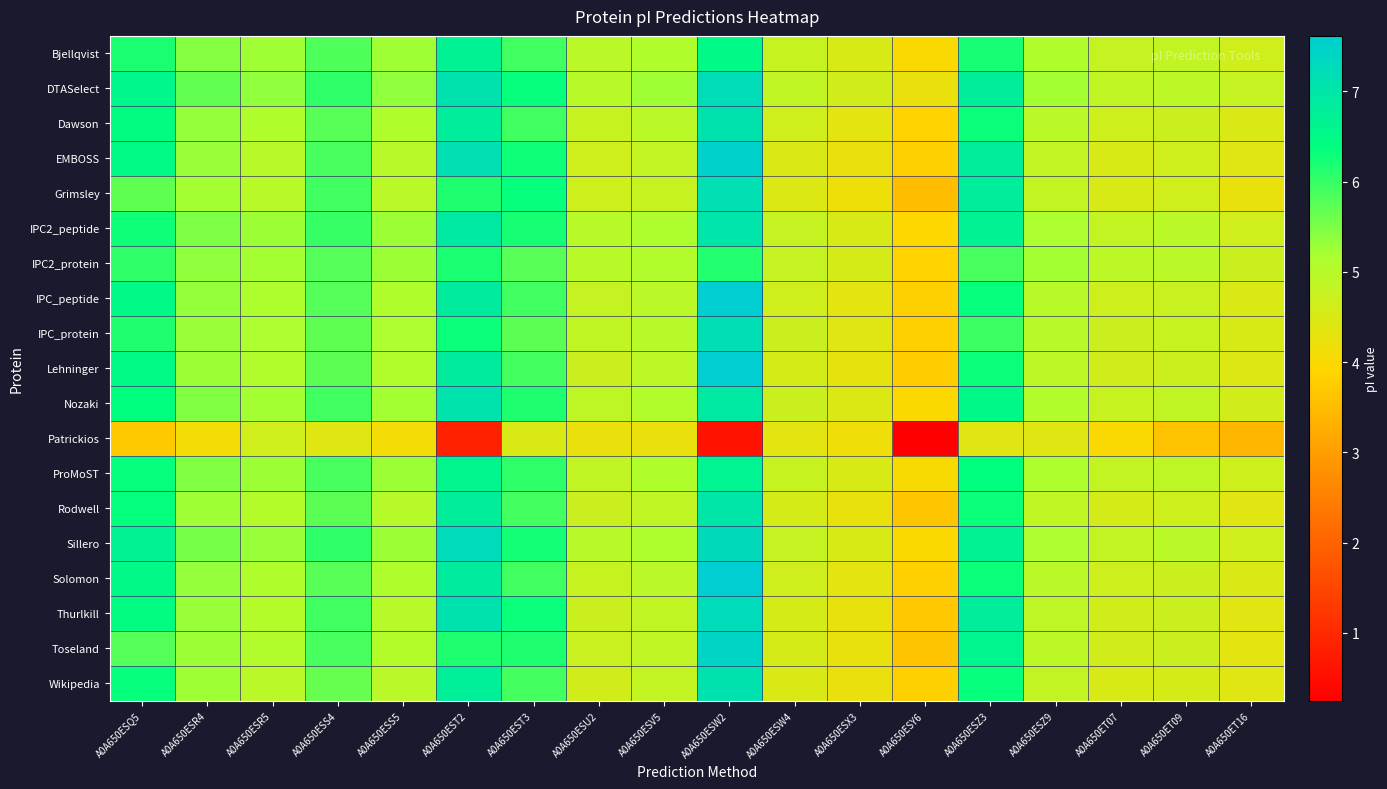

Reading left to right, what are all the values shown in this chart?

Bjellqvist: A0A650ESQ5=6.2	A0A650ESR4=5.4	A0A650ESR5=5.2	A0A650ESS4=5.8	A0A650ESS5=5.2	A0A650EST2=6.7	A0A650EST3=5.9	A0A650ESU2=5.0	A0A650ESV5=5.1	A0A650ESW2=6.5	A0A650ESW4=4.8	A0A650ESX3=4.5	A0A650ESY6=4.0	A0A650ESZ3=6.2	A0A650ESZ9=5.1	A0A650ET07=4.8	A0A650ET09=4.9	A0A650ET16=4.6
DTASelect: A0A650ESQ5=6.6	A0A650ESR4=5.7	A0A650ESR5=5.3	A0A650ESS4=6.0	A0A650ESS5=5.3	A0A650EST2=7.1	A0A650EST3=6.3	A0A650ESU2=5.0	A0A650ESV5=5.2	A0A650ESW2=7.2	A0A650ESW4=4.9	A0A650ESX3=4.6	A0A650ESY6=4.2	A0A650ESZ3=6.8	A0A650ESZ9=5.2	A0A650ET07=4.9	A0A650ET09=4.9	A0A650ET16=4.8
Dawson: A0A650ESQ5=6.4	A0A650ESR4=5.3	A0A650ESR5=5.1	A0A650ESS4=5.8	A0A650ESS5=5.1	A0A650EST2=6.8	A0A650EST3=5.9	A0A650ESU2=4.8	A0A650ESV5=5.0	A0A650ESW2=7.1	A0A650ESW4=4.6	A0A650ESX3=4.4	A0A650ESY6=3.8	A0A650ESZ3=6.3	A0A650ESZ9=5.0	A0A650ET07=4.7	A0A650ET09=4.7	A0A650ET16=4.5
EMBOSS: A0A650ESQ5=6.5	A0A650ESR4=5.3	A0A650ESR5=5.0	A0A650ESS4=5.9	A0A650ESS5=5.0	A0A650EST2=7.1	A0A650EST3=6.3	A0A650ESU2=4.6	A0A650ESV5=4.9	A0A650ESW2=7.5	A0A650ESW4=4.5	A0A650ESX3=4.2	A0A650ESY6=3.8	A0A650ESZ3=6.8	A0A650ESZ9=4.9	A0A650ET07=4.5	A0A650ET09=4.6	A0A650ET16=4.4
Grimsley: A0A650ESQ5=5.7	A0A650ESR4=5.2	A0A650ESR5=5.0	A0A650ESS4=5.9	A0A650ESS5=4.9	A0A650EST2=6.2	A0A650EST3=6.3	A0A650ESU2=4.7	A0A650ESV5=4.8	A0A650ESW2=7.1	A0A650ESW4=4.5	A0A650ESX3=4.2	A0A650ESY6=3.5	A0A650ESZ3=6.8	A0A650ESZ9=4.8	A0A650ET07=4.5	A0A650ET09=4.6	A0A650ET16=4.3
IPC2_peptide: A0A650ESQ5=6.3	A0A650ESR4=5.5	A0A650ESR5=5.3	A0A650ESS4=6.0	A0A650ESS5=5.3	A0A650EST2=6.9	A0A650EST3=6.2	A0A650ESU2=5.0	A0A650ESV5=5.1	A0A650ESW2=7.0	A0A650ESW4=4.8	A0A650ESX3=4.5	A0A650ESY6=3.9	A0A650ESZ3=6.7	A0A650ESZ9=5.1	A0A650ET07=4.8	A0A650ET09=4.9	A0A650ET16=4.6
IPC2_protein: A0A650ESQ5=6.0	A0A650ESR4=5.3	A0A650ESR5=5.2	A0A650ESS4=5.8	A0A650ESS5=5.3	A0A650EST2=6.2	A0A650EST3=5.8	A0A650ESU2=5.0	A0A650ESV5=5.1	A0A650ESW2=6.1	A0A650ESW4=4.8	A0A650ESX3=4.5	A0A650ESY6=3.9	A0A650ESZ3=5.9	A0A650ESZ9=5.2	A0A650ET07=4.9	A0A650ET09=5.0	A0A650ET16=4.7
IPC_peptide: A0A650ESQ5=6.5	A0A650ESR4=5.3	A0A650ESR5=5.1	A0A650ESS4=5.8	A0A650ESS5=5.1	A0A650EST2=6.8	A0A650EST3=5.9	A0A650ESU2=4.8	A0A650ESV5=5.0	A0A650ESW2=7.6	A0A650ESW4=4.6	A0A650ESX3=4.4	A0A650ESY6=3.8	A0A650ESZ3=6.3	A0A650ESZ9=5.0	A0A650ET07=4.7	A0A650ET09=4.7	A0A650ET16=4.5
IPC_protein: A0A650ESQ5=6.2	A0A650ESR4=5.3	A0A650ESR5=5.1	A0A650ESS4=5.7	A0A650ESS5=5.2	A0A650EST2=6.3	A0A650EST3=5.7	A0A650ESU2=4.9	A0A650ESV5=5.0	A0A650ESW2=7.2	A0A650ESW4=4.7	A0A650ESX3=4.4	A0A650ESY6=3.8	A0A650ESZ3=6.0	A0A650ESZ9=5.0	A0A650ET07=4.7	A0A650ET09=4.8	A0A650ET16=4.5
Lehninger: A0A650ESQ5=6.5	A0A650ESR4=5.3	A0A650ESR5=5.1	A0A650ESS4=5.7	A0A650ESS5=5.1	A0A650EST2=6.9	A0A650EST3=5.9	A0A650ESU2=4.7	A0A650ESV5=4.9	A0A650ESW2=7.6	A0A650ESW4=4.6	A0A650ESX3=4.3	A0A650ESY6=3.8	A0A650ESZ3=6.3	A0A650ESZ9=4.9	A0A650ET07=4.6	A0A650ET09=4.7	A0A650ET16=4.4
Nozaki: A0A650ESQ5=6.4	A0A650ESR4=5.5	A0A650ESR5=5.2	A0A650ESS4=5.9	A0A650ESS5=5.2	A0A650EST2=7.1	A0A650EST3=6.1	A0A650ESU2=4.9	A0A650ESV5=5.1	A0A650ESW2=6.9	A0A650ESW4=4.7	A0A650ESX3=4.5	A0A650ESY6=4.0	A0A650ESZ3=6.5	A0A650ESZ9=5.1	A0A650ET07=4.8	A0A650ET09=4.9	A0A650ET16=4.6
Patrickios: A0A650ESQ5=3.7	A0A650ESR4=4.1	A0A650ESR5=4.6	A0A650ESS4=4.4	A0A650ESS5=4.1	A0A650EST2=0.8	A0A650EST3=4.5	A0A650ESU2=4.2	A0A650ESV5=4.2	A0A650ESW2=0.6	A0A650ESW4=4.3	A0A650ESX3=4.2	A0A650ESY6=0.2	A0A650ESZ3=4.4	A0A650ESZ9=4.4	A0A650ET07=4.0	A0A650ET09=3.6	A0A650ET16=3.4
ProMoST: A0A650ESQ5=6.3	A0A650ESR4=5.5	A0A650ESR5=5.3	A0A650ESS4=5.9	A0A650ESS5=5.3	A0A650EST2=6.6	A0A650EST3=6.0	A0A650ESU2=4.9	A0A650ESV5=5.1	A0A650ESW2=6.7	A0A650ESW4=4.8	A0A650ESX3=4.5	A0A650ESY6=4.0	A0A650ESZ3=6.4	A0A650ESZ9=5.1	A0A650ET07=4.8	A0A650ET09=4.9	A0A650ET16=4.7
Rodwell: A0A650ESQ5=6.4	A0A650ESR4=5.2	A0A650ESR5=5.0	A0A650ESS4=5.7	A0A650ESS5=5.0	A0A650EST2=6.8	A0A650EST3=5.9	A0A650ESU2=4.7	A0A650ESV5=4.9	A0A650ESW2=7.0	A0A650ESW4=4.5	A0A650ESX3=4.3	A0A650ESY6=3.7	A0A650ESZ3=6.3	A0A650ESZ9=4.9	A0A650ET07=4.6	A0A650ET09=4.7	A0A650ET16=4.4
Sillero: A0A650ESQ5=6.7	A0A650ESR4=5.5	A0A650ESR5=5.3	A0A650ESS4=6.0	A0A650ESS5=5.3	A0A650EST2=7.2	A0A650EST3=6.2	A0A650ESU2=5.0	A0A650ESV5=5.1	A0A650ESW2=7.3	A0A650ESW4=4.8	A0A650ESX3=4.5	A0A650ESY6=4.0	A0A650ESZ3=6.7	A0A650ESZ9=5.2	A0A650ET07=4.8	A0A650ET09=4.9	A0A650ET16=4.6
Solomon: A0A650ESQ5=6.5	A0A650ESR4=5.3	A0A650ESR5=5.1	A0A650ESS4=5.8	A0A650ESS5=5.1	A0A650EST2=6.8	A0A650EST3=5.9	A0A650ESU2=4.8	A0A650ESV5=5.0	A0A650ESW2=7.6	A0A650ESW4=4.6	A0A650ESX3=4.4	A0A650ESY6=3.8	A0A650ESZ3=6.3	A0A650ESZ9=5.0	A0A650ET07=4.7	A0A650ET09=4.7	A0A650ET16=4.5
Thurlkill: A0A650ESQ5=6.4	A0A650ESR4=5.3	A0A650ESR5=5.0	A0A650ESS4=5.9	A0A650ESS5=5.0	A0A650EST2=7.1	A0A650EST3=6.3	A0A650ESU2=4.7	A0A650ESV5=4.9	A0A650ESW2=7.2	A0A650ESW4=4.5	A0A650ESX3=4.3	A0A650ESY6=3.7	A0A650ESZ3=6.8	A0A650ESZ9=4.9	A0A650ET07=4.6	A0A650ET09=4.7	A0A650ET16=4.4
Toseland: A0A650ESQ5=5.8	A0A650ESR4=5.3	A0A650ESR5=5.1	A0A650ESS4=5.9	A0A650ESS5=5.0	A0A650EST2=6.1	A0A650EST3=6.1	A0A650ESU2=4.7	A0A650ESV5=4.9	A0A650ESW2=7.4	A0A650ESW4=4.6	A0A650ESX3=4.3	A0A650ESY6=3.6	A0A650ESZ3=6.6	A0A650ESZ9=4.9	A0A650ET07=4.6	A0A650ET09=4.7	A0A650ET16=4.4
Wikipedia: A0A650ESQ5=6.3	A0A650ESR4=5.2	A0A650ESR5=5.0	A0A650ESS4=5.7	A0A650ESS5=5.0	A0A650EST2=6.8	A0A650EST3=5.9	A0A650ESU2=4.6	A0A650ESV5=4.8	A0A650ESW2=7.1	A0A650ESW4=4.5	A0A650ESX3=4.2	A0A650ESY6=3.8	A0A650ESZ3=6.3	A0A650ESZ9=4.8	A0A650ET07=4.5	A0A650ET09=4.6	A0A650ET16=4.4